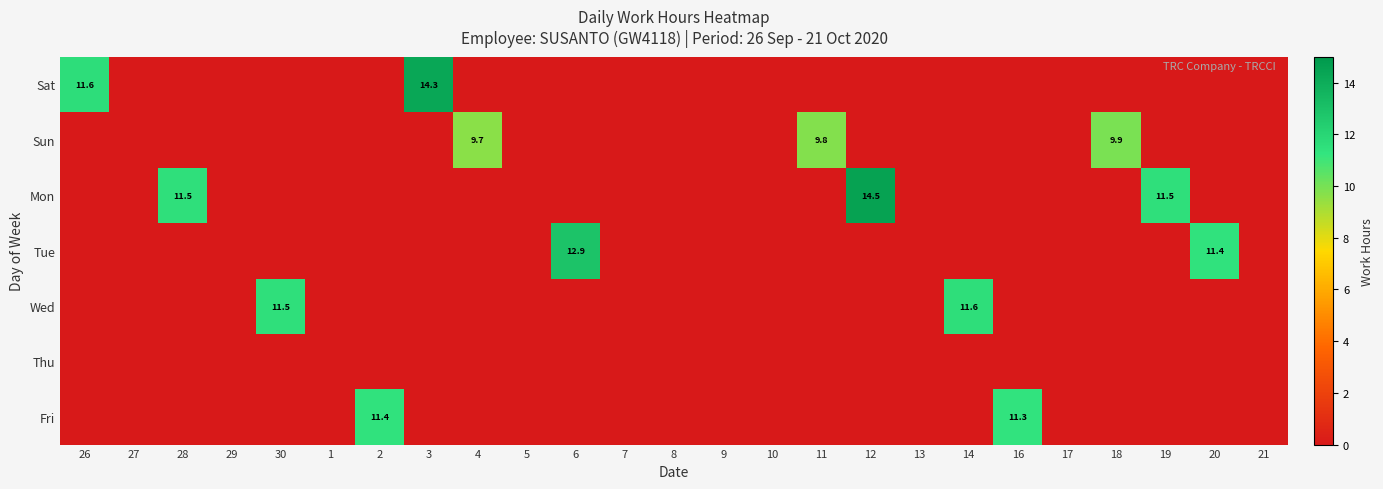

At which category does the chart reach its minimum across all series?

27